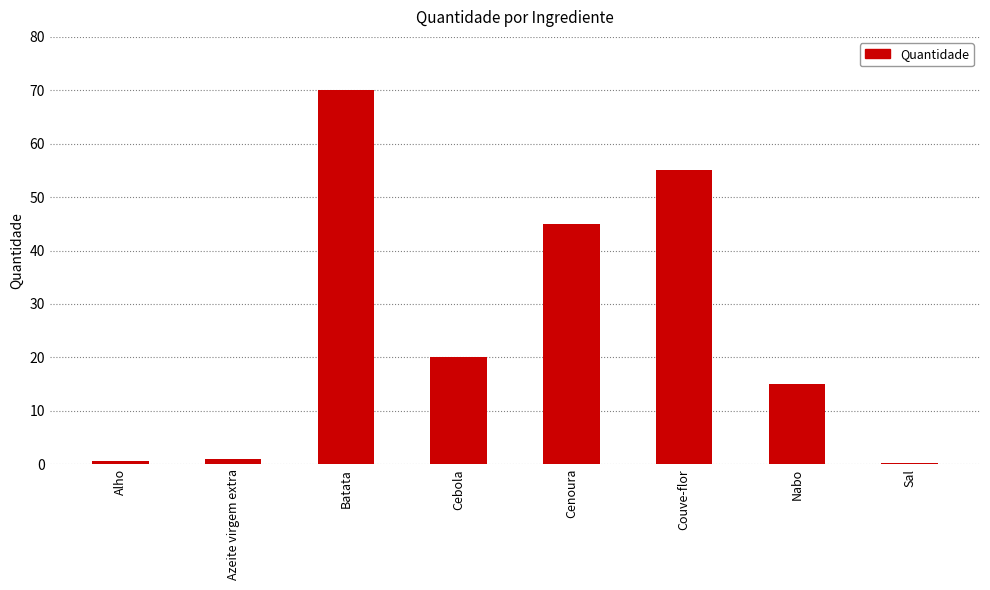

Is it true that the value at Cebola is 6.5?

False